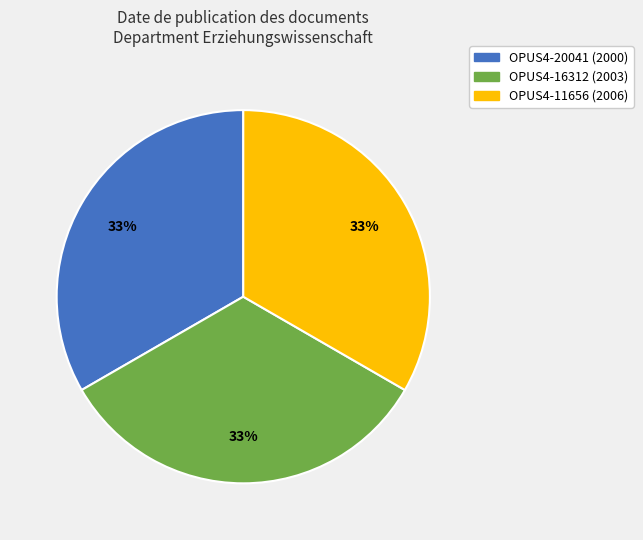

To the nearest percent, what is the combined percentage of OPUS4-20041 (2000) and OPUS4-16312 (2003)?

67%